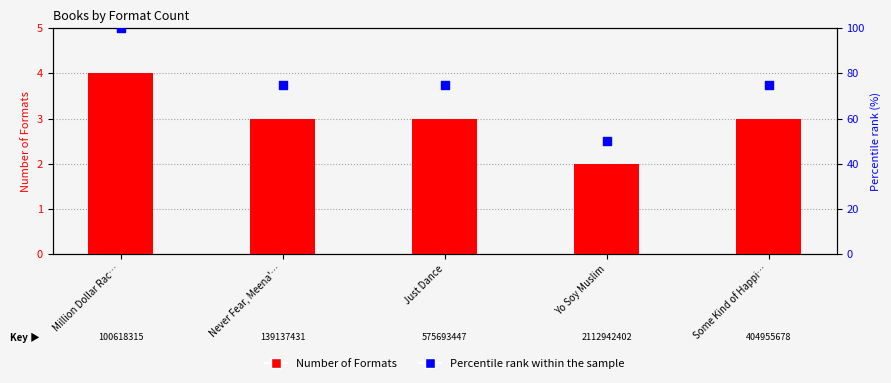

What are all the series names shown in the legend?

Number of Formats, Percentile rank within the sample